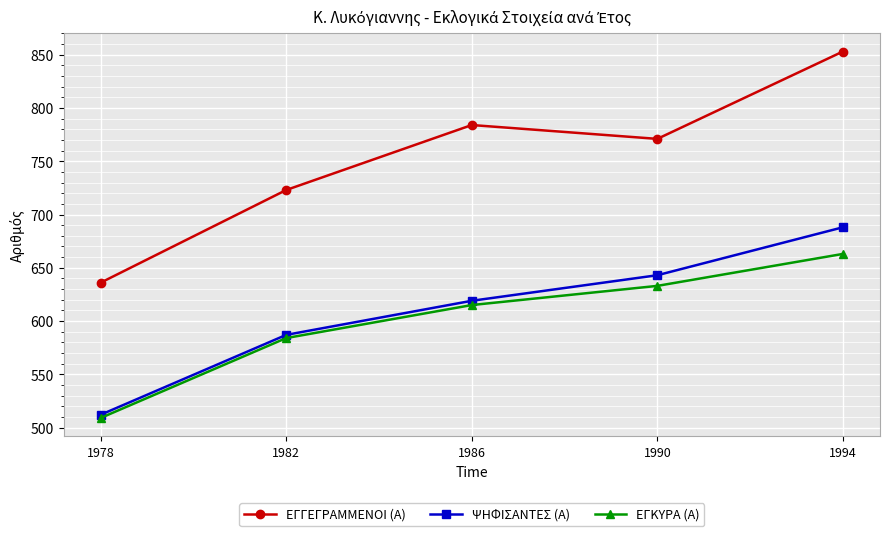

List the labels in order of ΨΗΦΙΣΑΝΤΕΣ (Α) value, largest first.

1994, 1990, 1986, 1982, 1978